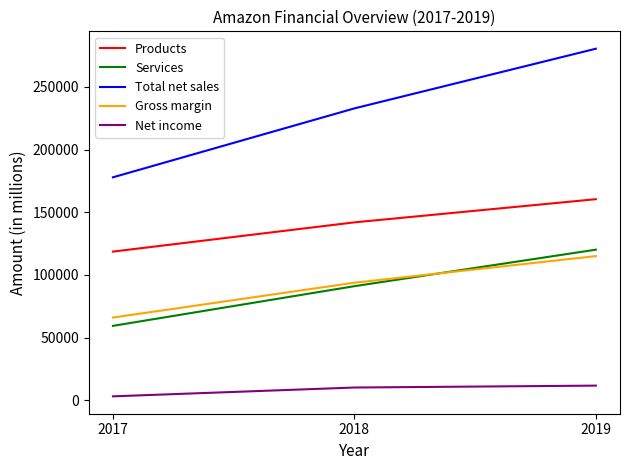

How many values in the Products series are below 141915?

1